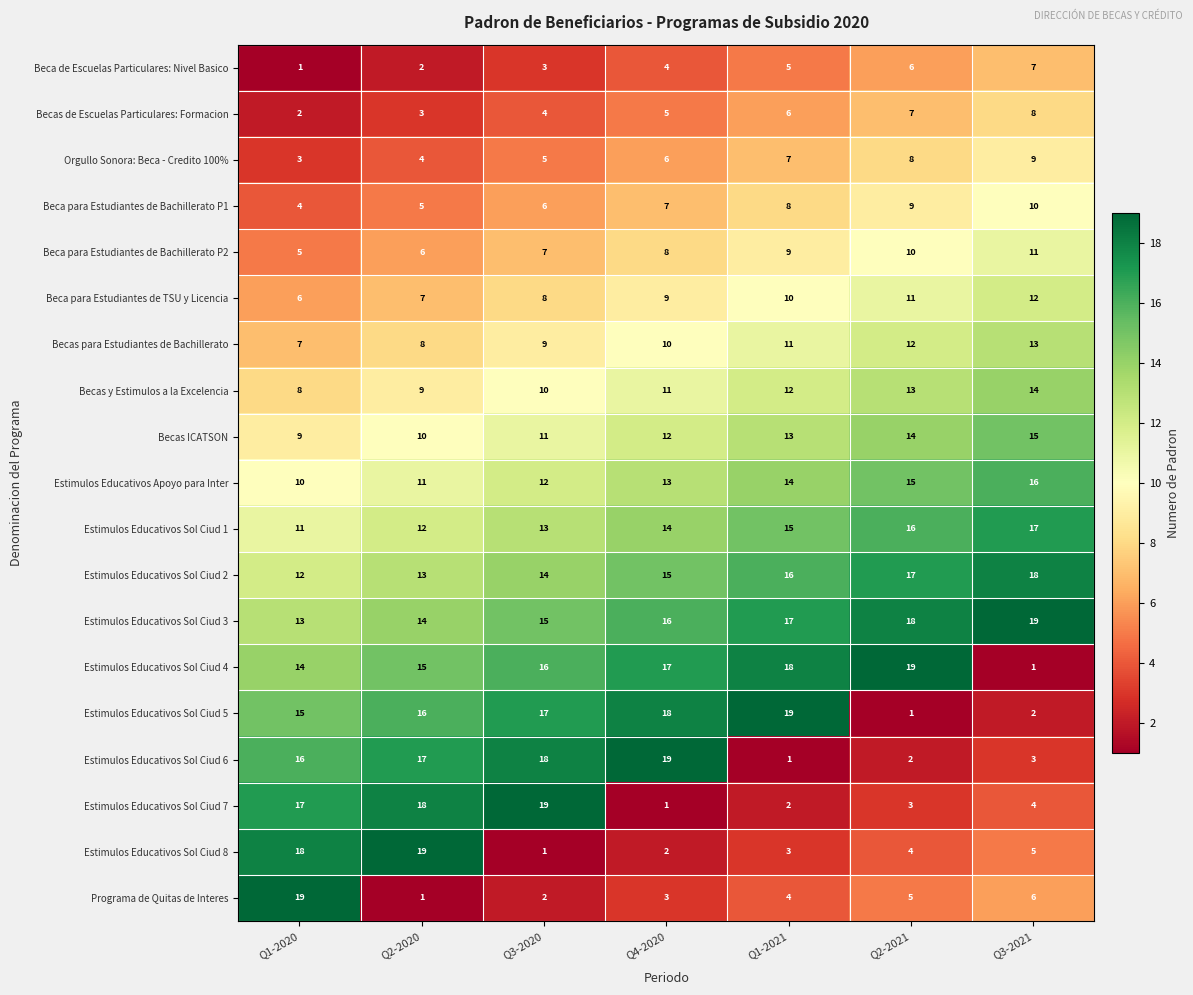

What is the difference between the highest and lowest values at Q3-2021?

18